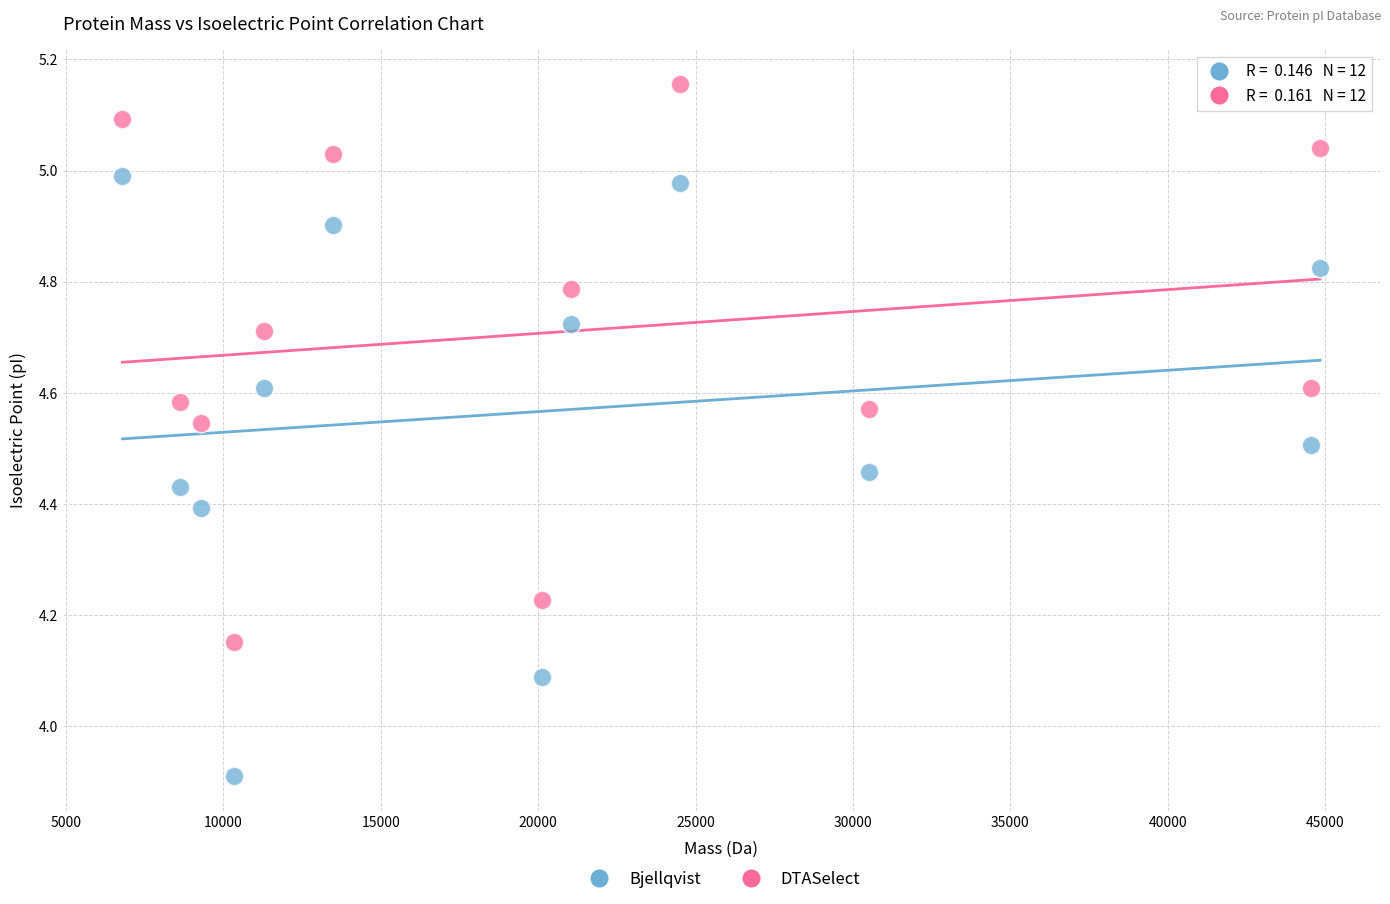

Which series has the largest Y range (max minus min)?

Bjellqvist